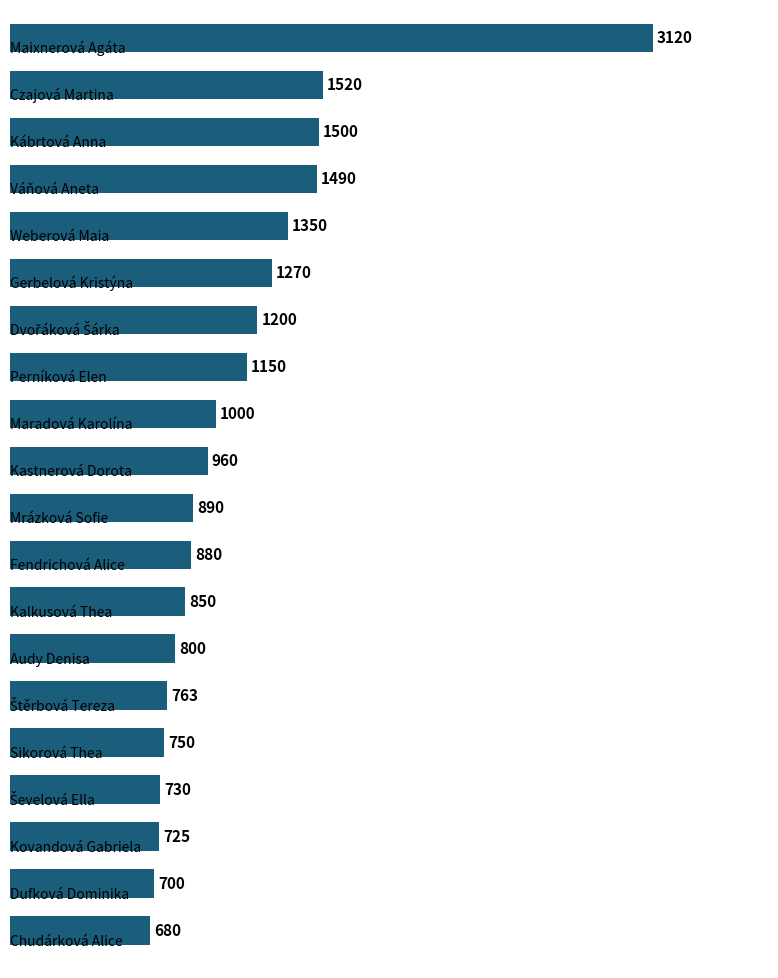

How many bars are there in total?

20